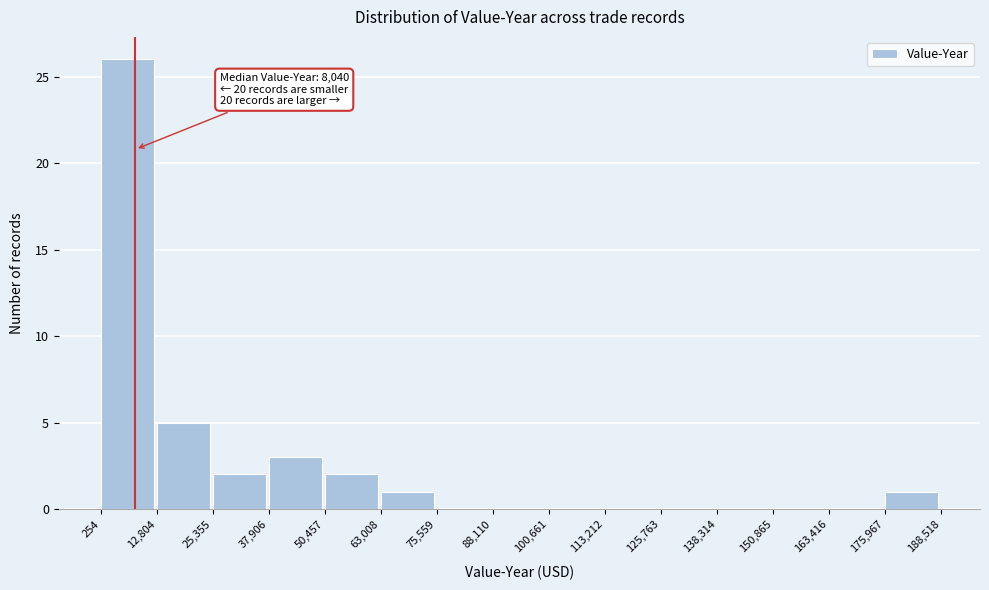

Over which range of the x-axis is the bar tallest?

254 to 12,804